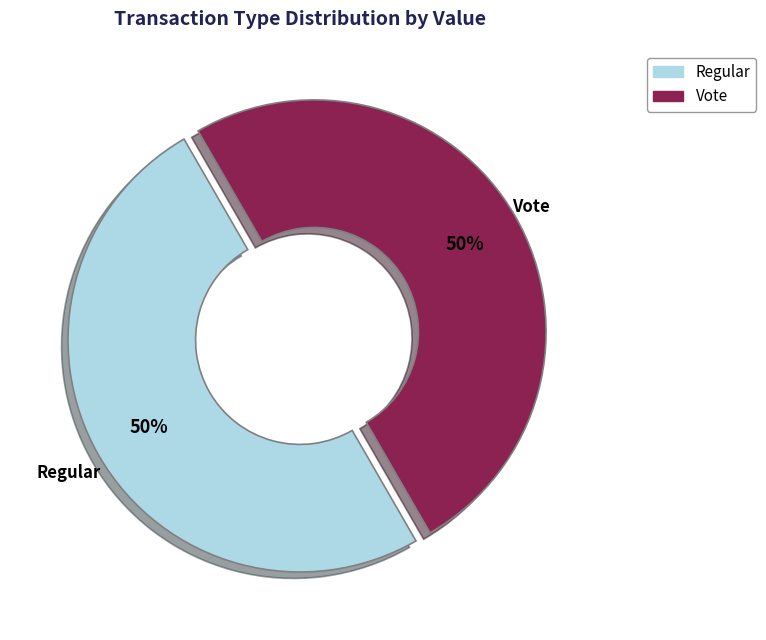

How many segments does this pie chart have?

2